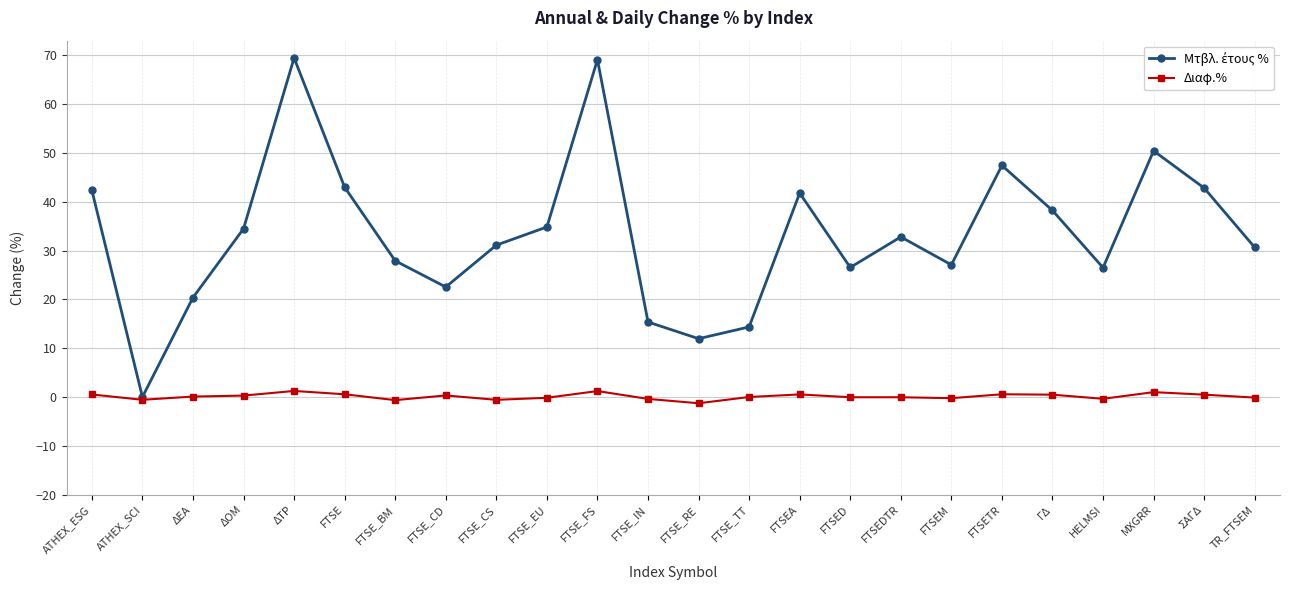

What is the label of the 1st point from the right?

TR_FTSEM